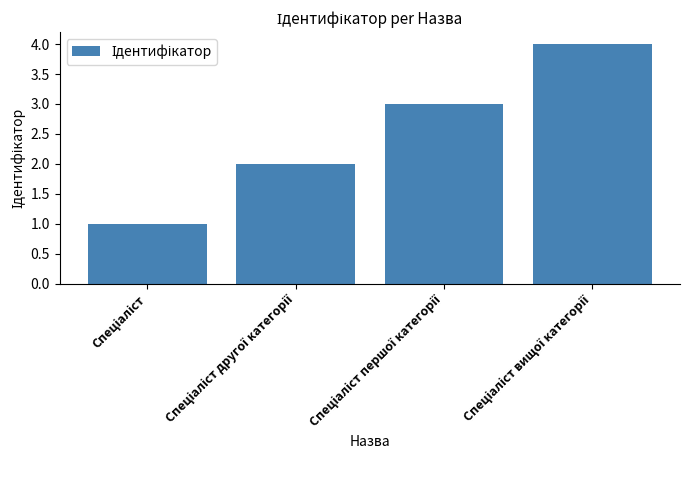

What is the sum of all values?

10